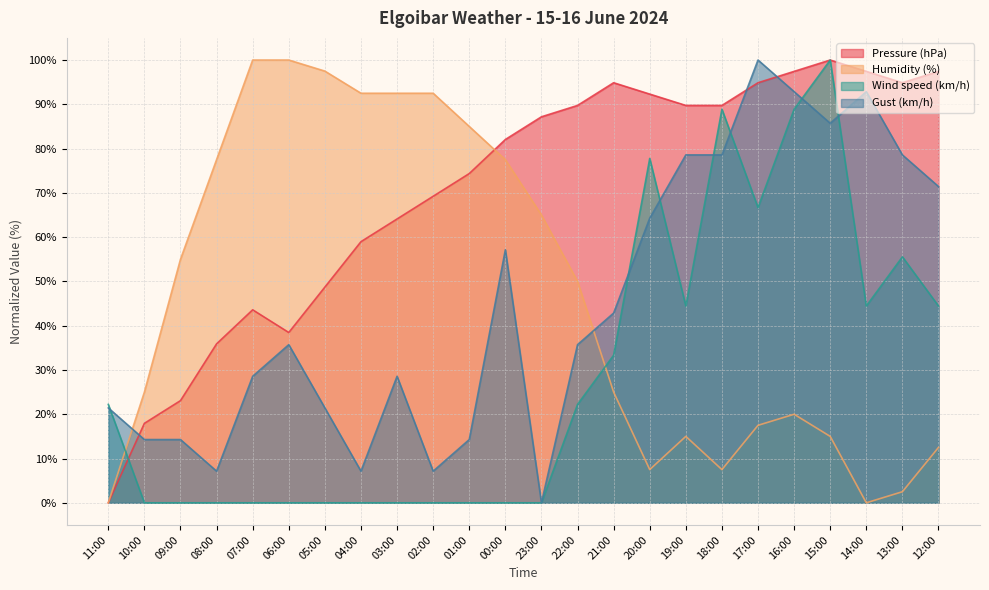

How many series are shown in this chart?

4